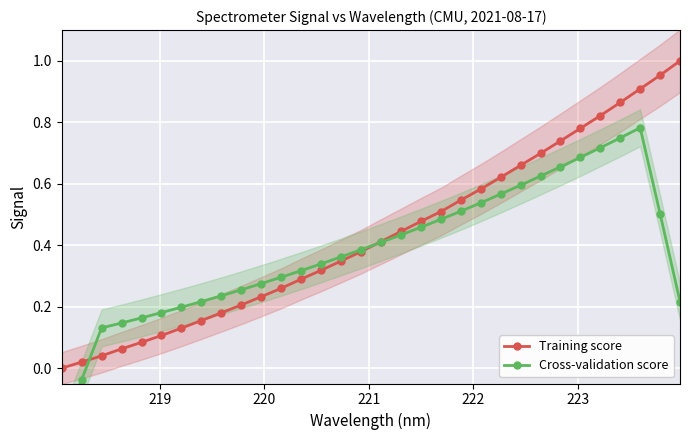

True or false: Cross-validation score has more than 2 points higher than both neighbors.

False